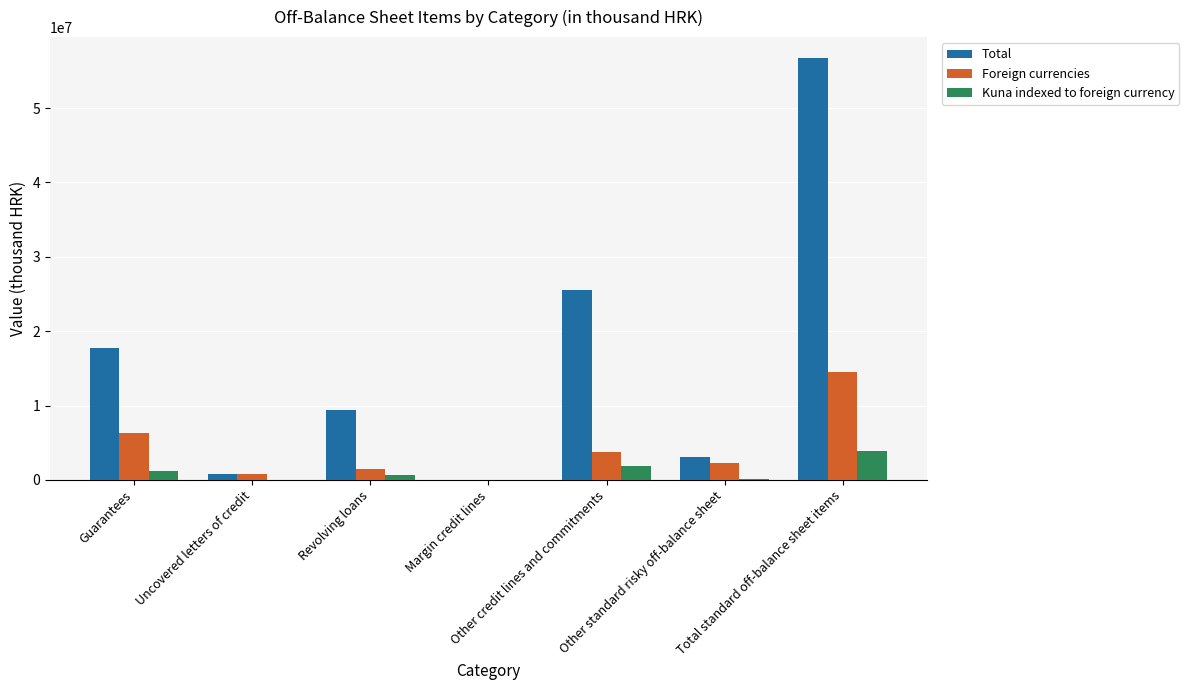

At which label is Total closest to 28352783?

Other credit lines and commitments